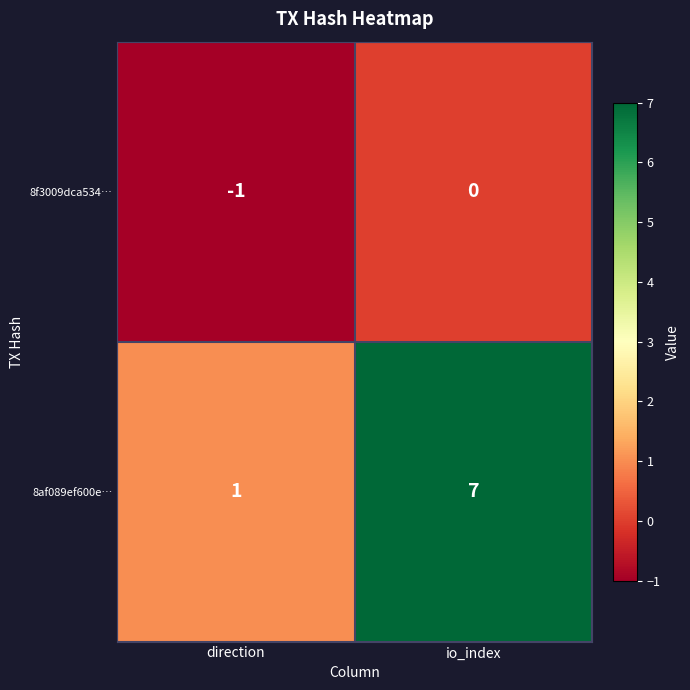

Between direction and io_index, which series saw the biggest shift?

8af089ef600e…